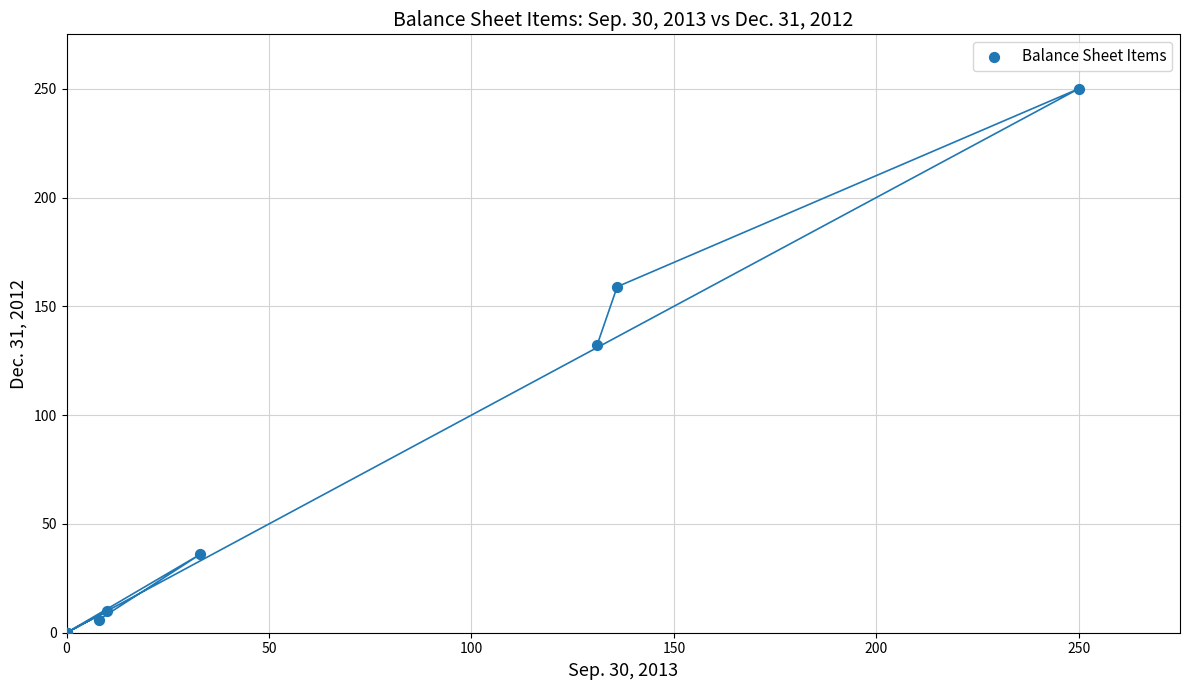

What Y value in the scatter plot is closest to 125?

132.0